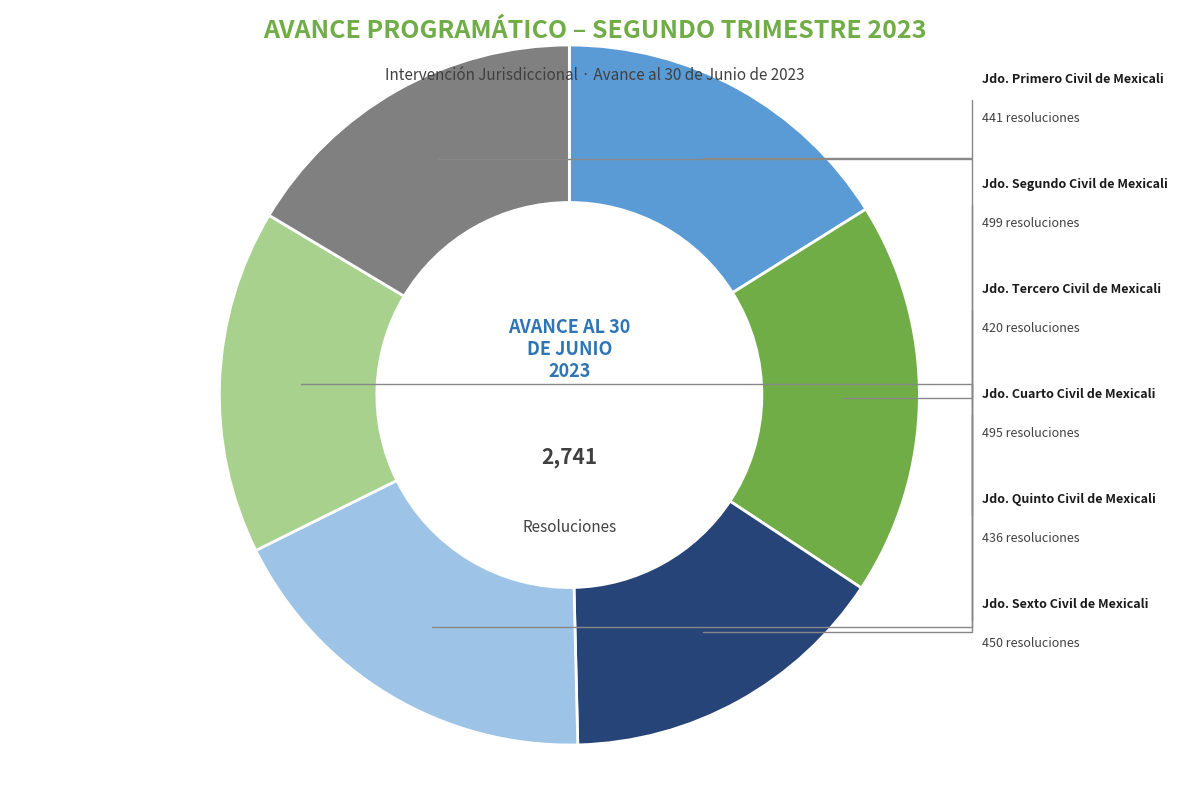

Is there any slice that represents more than half of the pie?

No